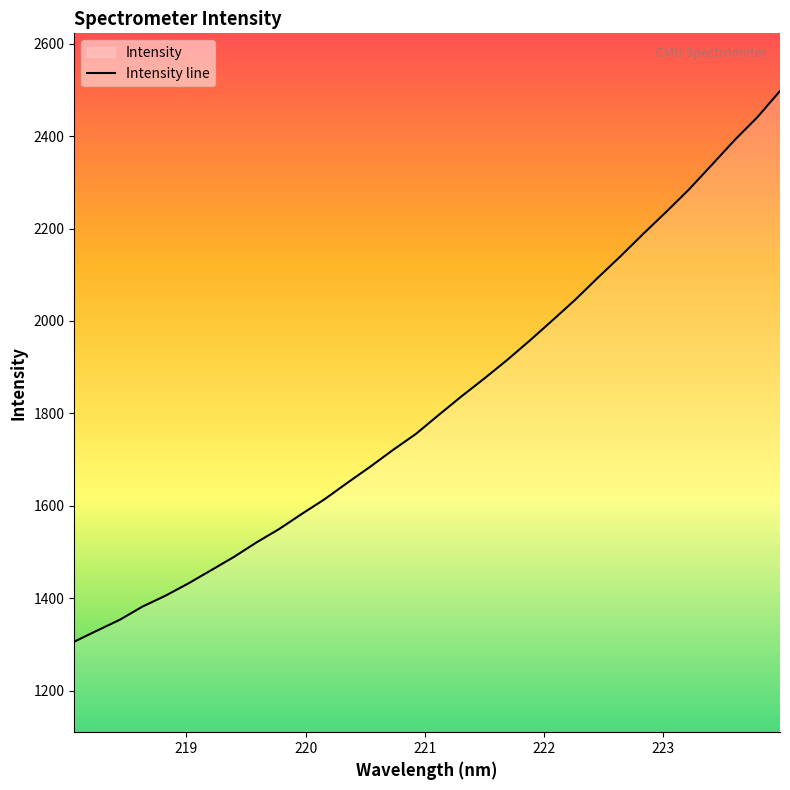

What is the greatest value displayed?

2497.6